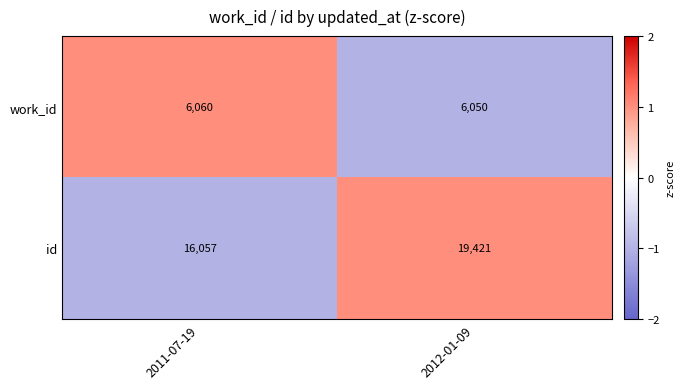

Which series has the widest spread of values?

id